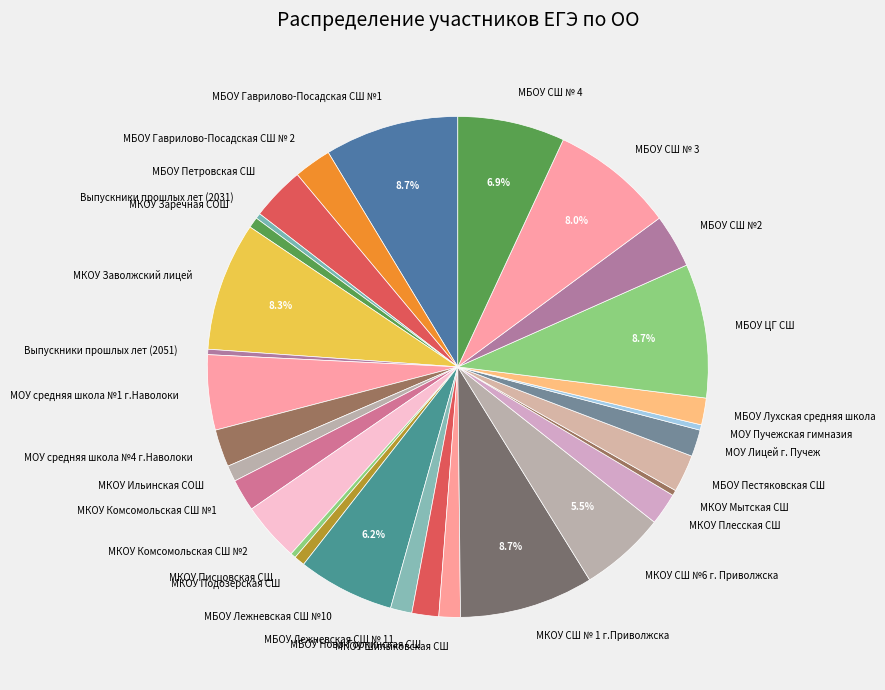

To the nearest percent, what is the average slice percentage?

3%